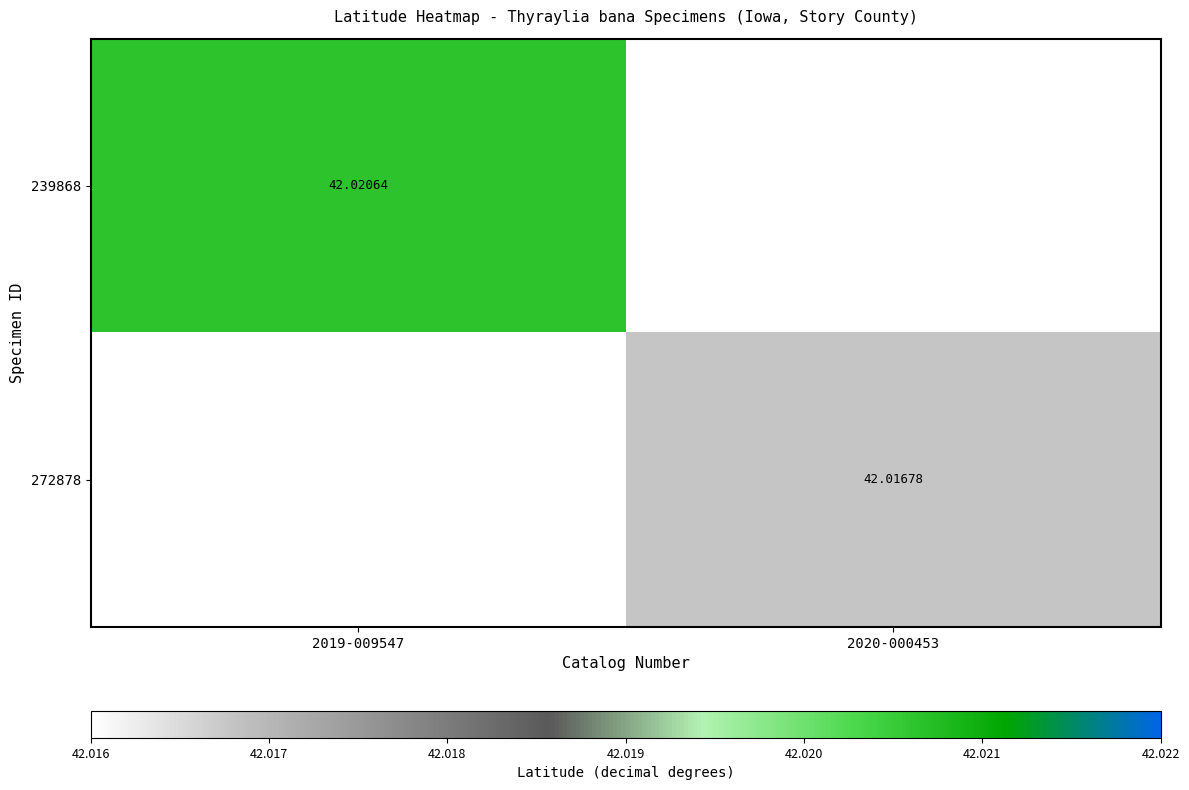

Is the value of 239868 at 2019-009547 greater than the value of 272878 at 2020-000453?

Yes